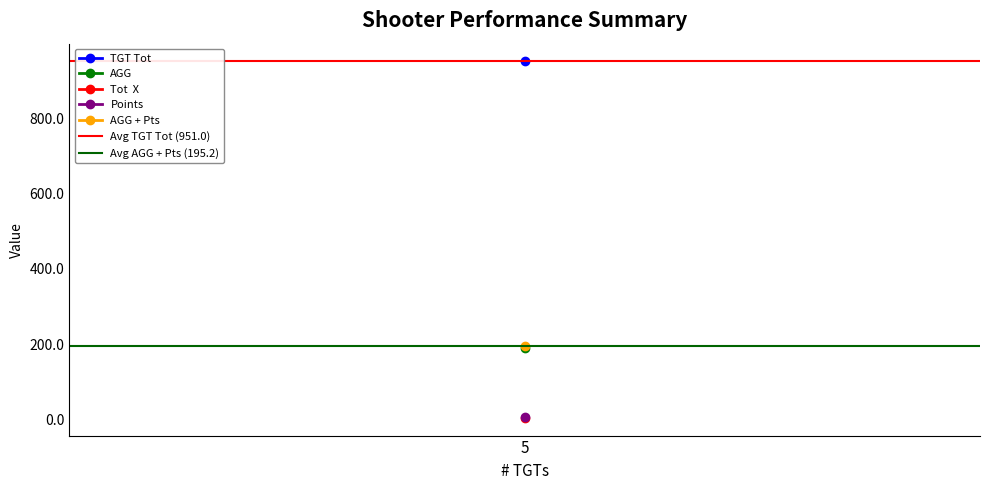

The value of Avg TGT Tot (951.0) at 1 is 325.0. True or false?

False